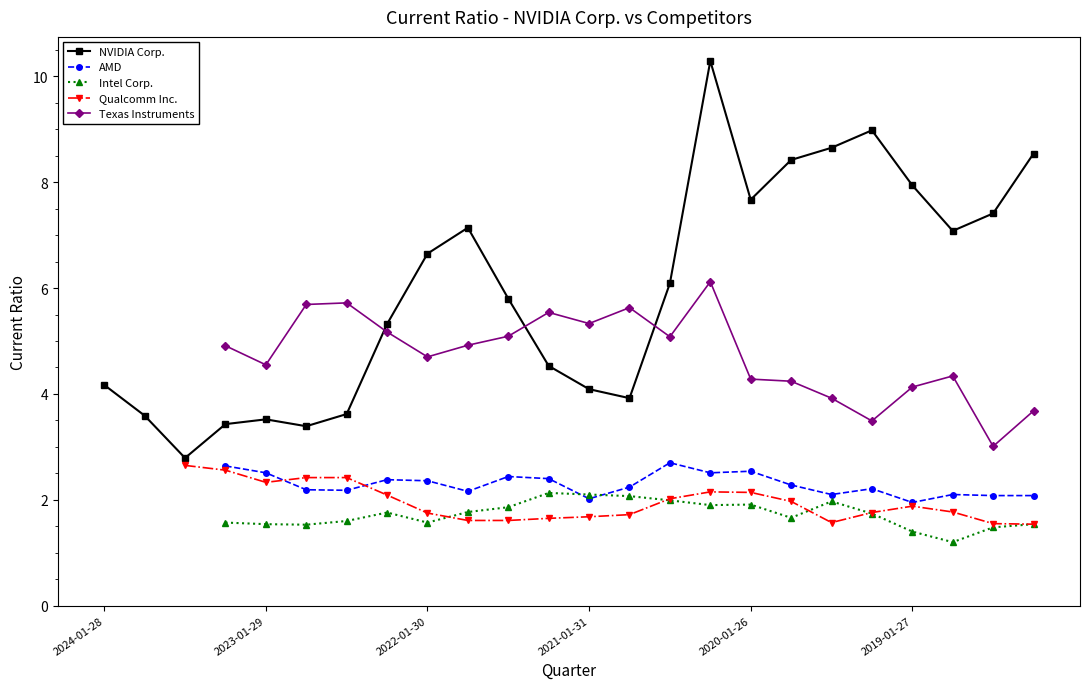

Between 2018-10-28 and 2018-04-29, which is larger?

2018-04-29